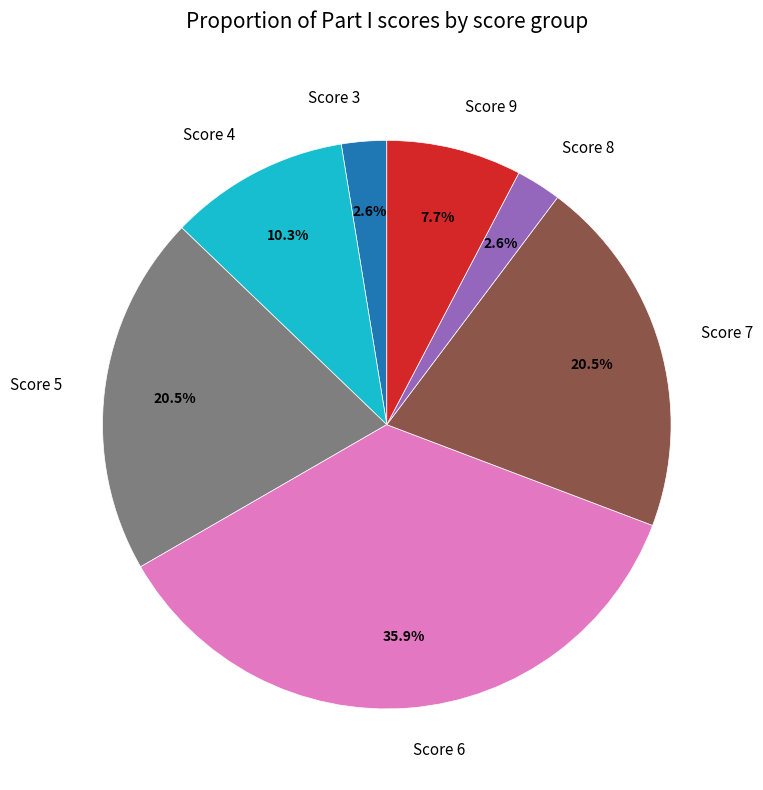

What is the largest slice in the pie chart?

Score 6